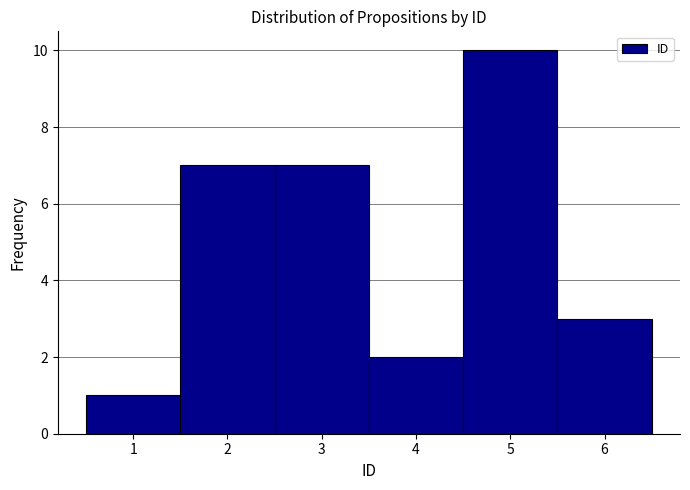

Over which range of the x-axis is the bar tallest?

4.5 to 5.5